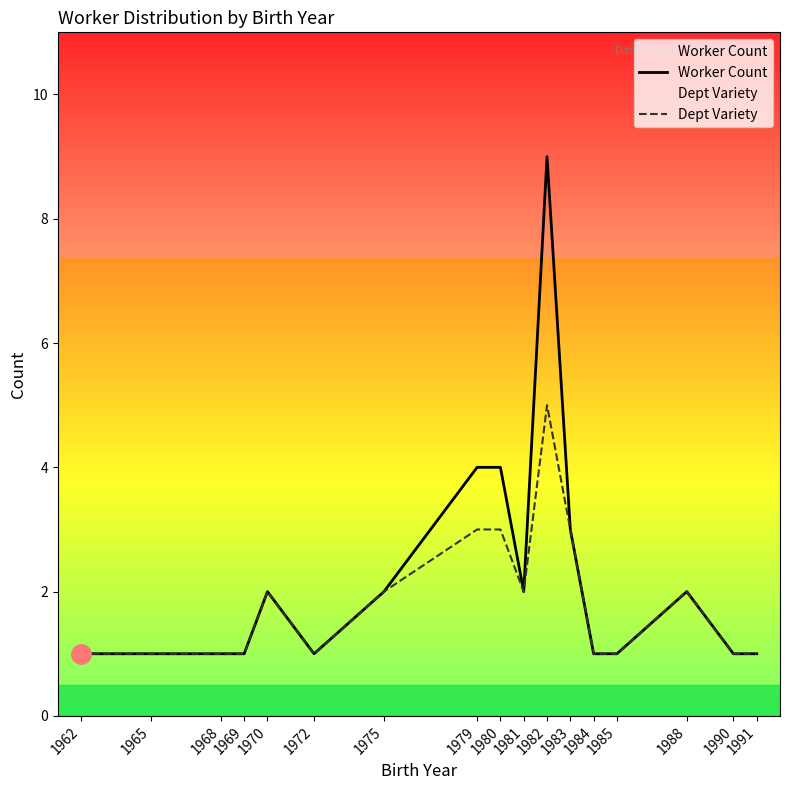

True or false: Dept Variety and Worker Count cross at least once.

False